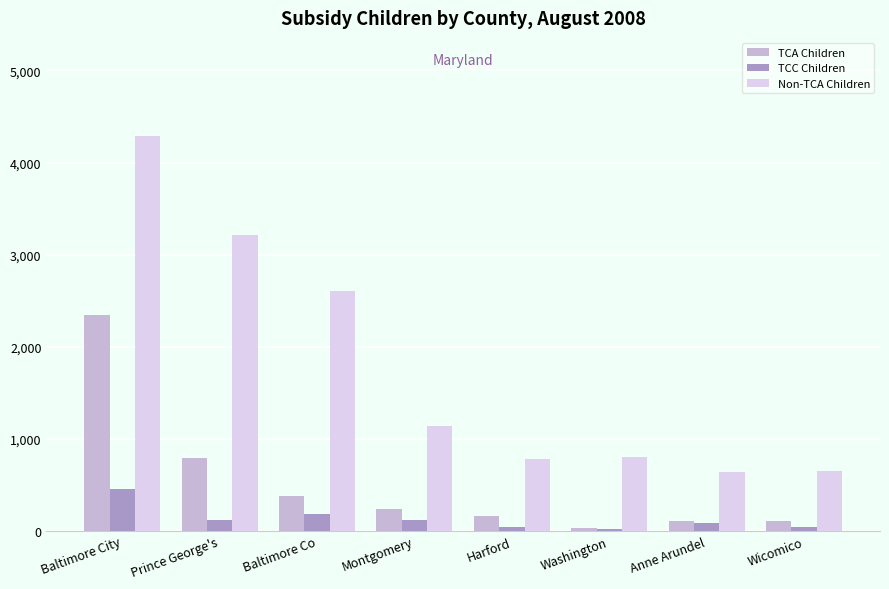

Where is TCA Children nearest to the value 1190?

Prince George's